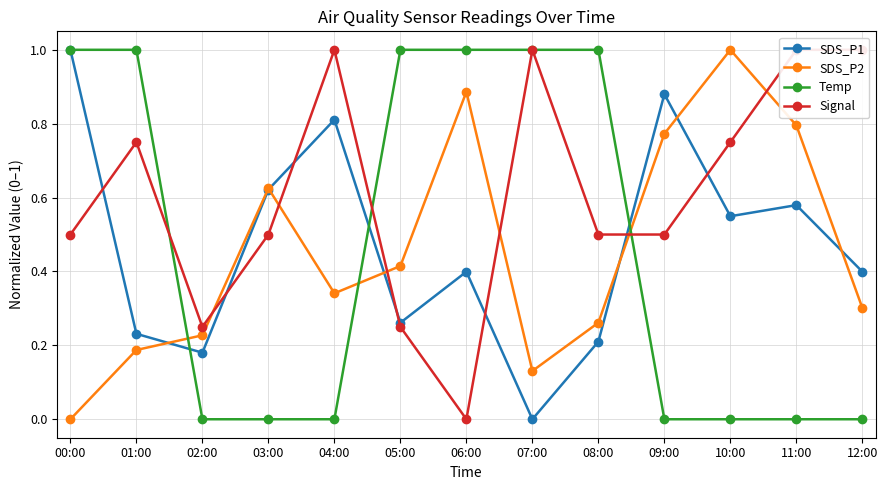

What is the highest value of the SDS_P2 series?

1.0